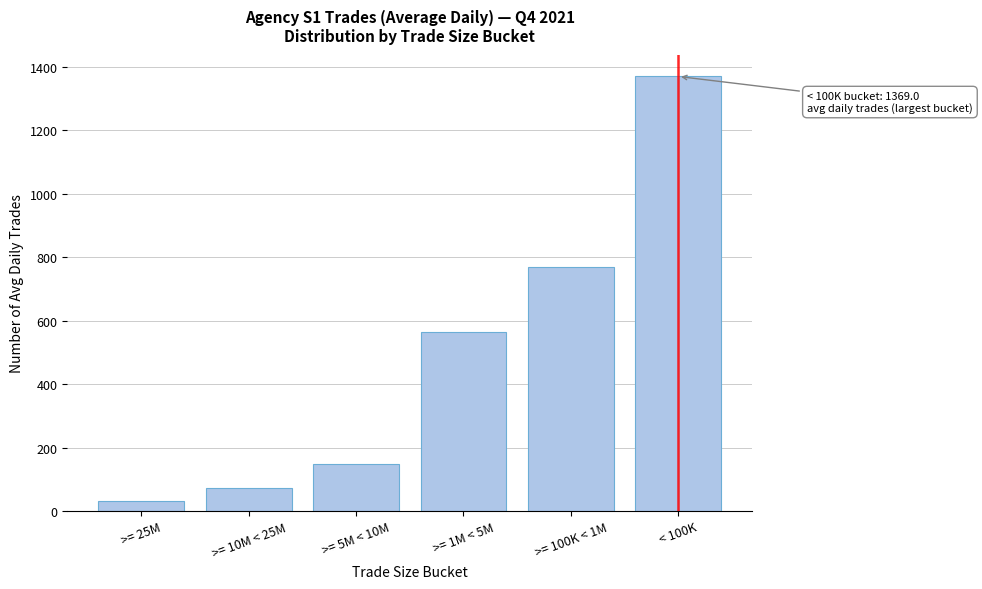

Reading right to left, list all the values displayed in this chart.

1369.0	769.2	563.1	147.3	71.3	31.8